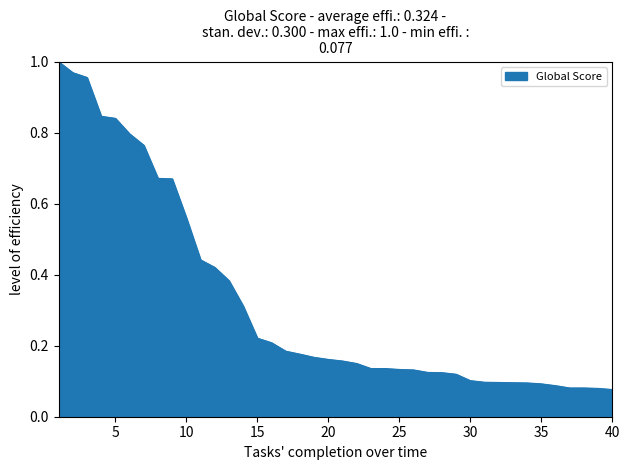

Count the number of data series in this chart.

1